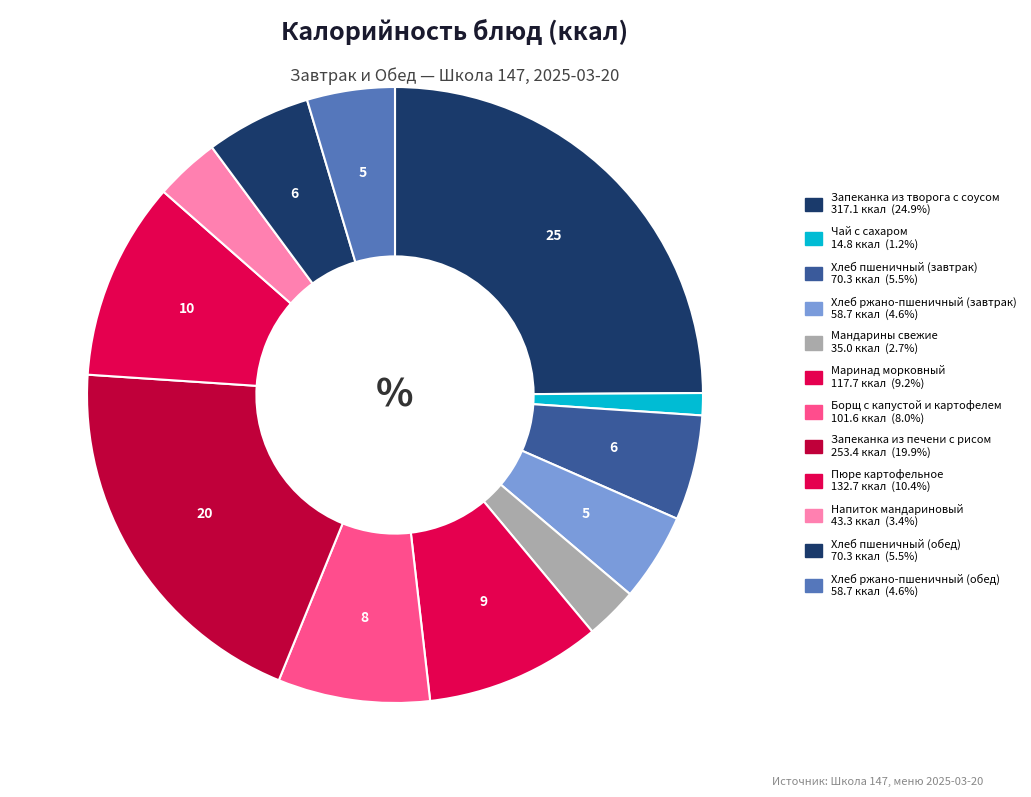

To the nearest percent, what is the difference between the Мандарины свежие and Запеканка из творога с соусом slice percentages?

22%